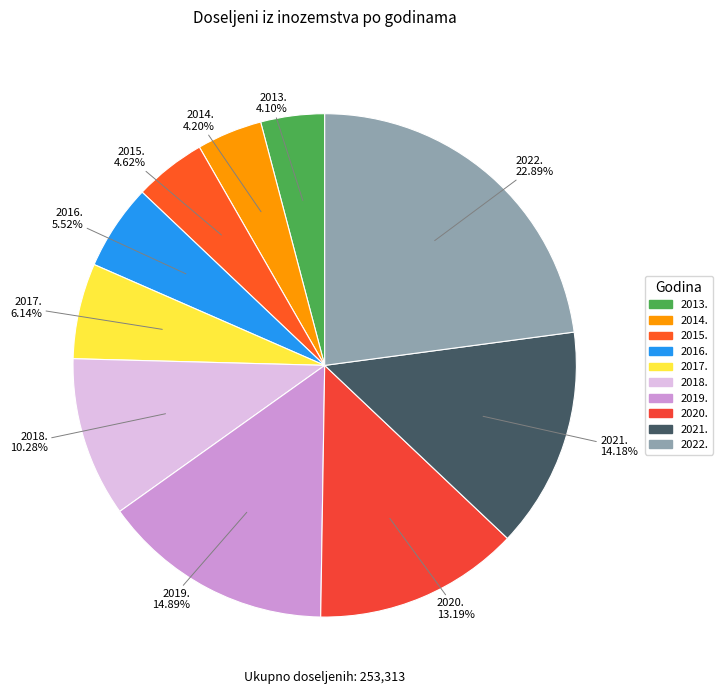

What percentage do 2013. and 2017. together represent?

10.2%